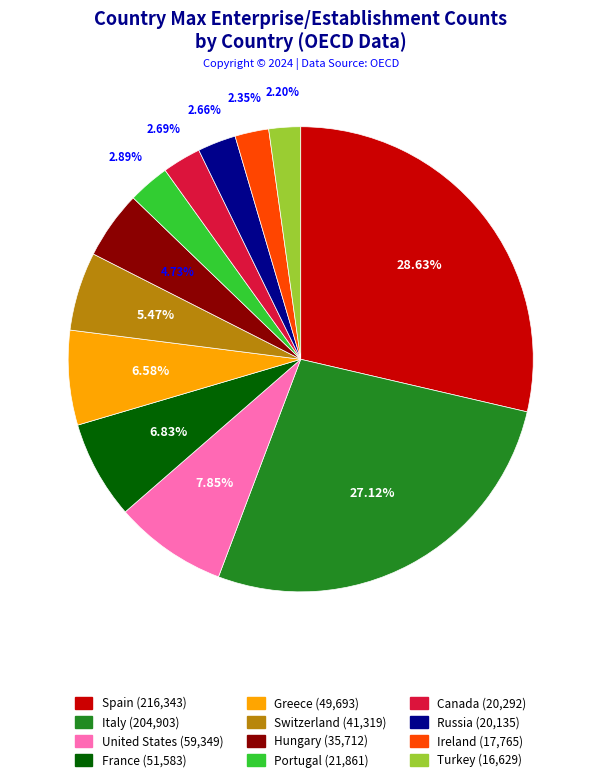

Is it true that France is 7% of the pie?

True